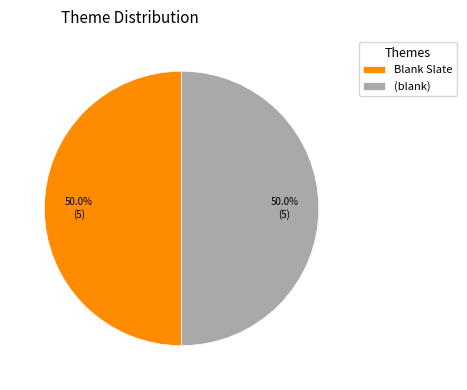

What is the ratio of the value at Blank Slate to the value at (blank)?

1.0